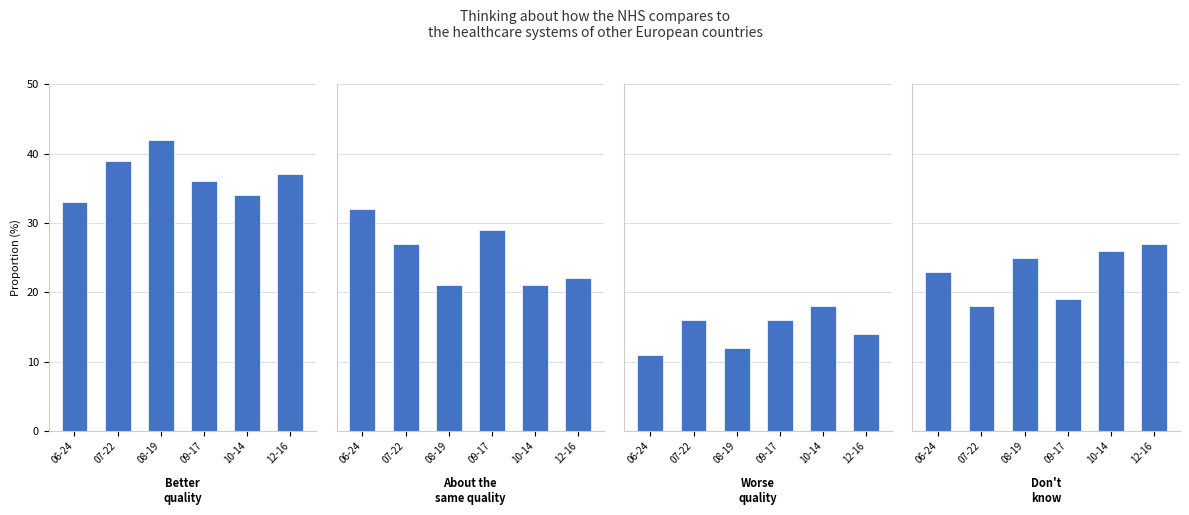

Where does the Don't know series first go above 25?

10-14